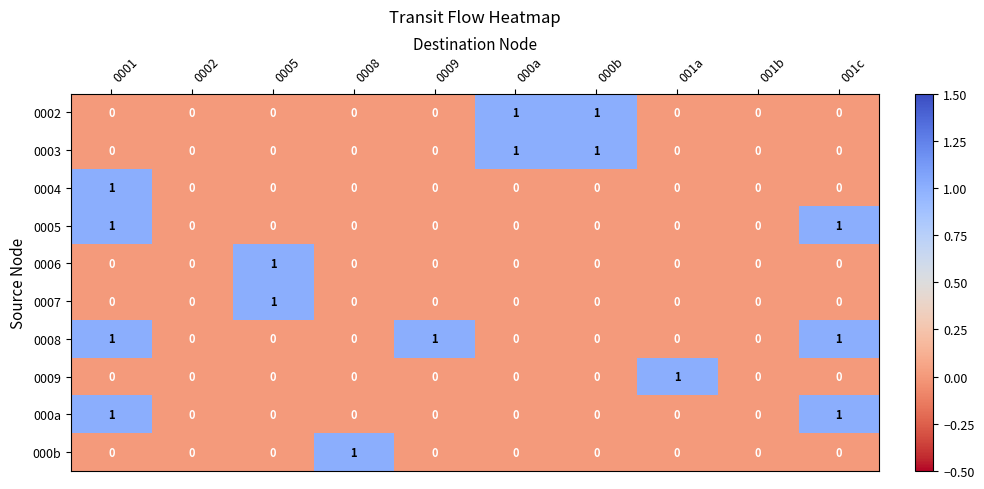

How many 0006 values are between 0 and 1?

10